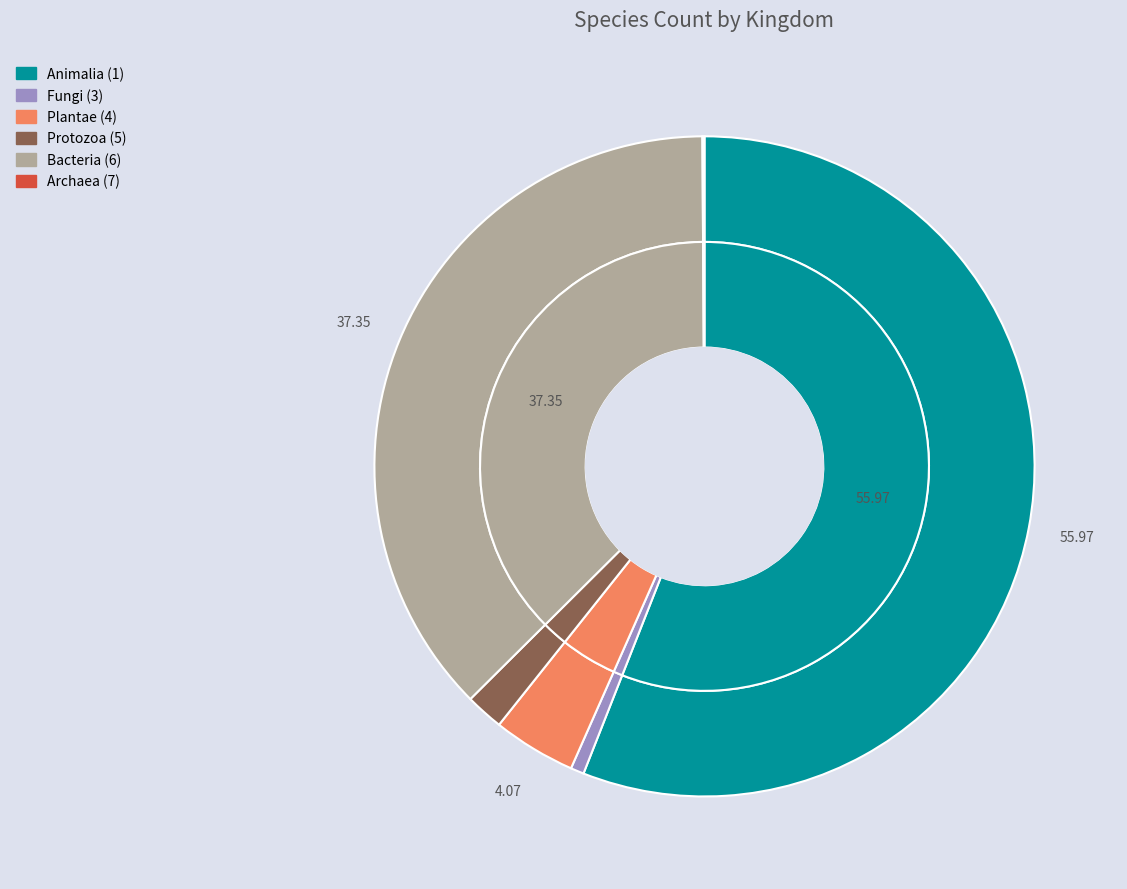

What is the largest slice in the pie chart?

1